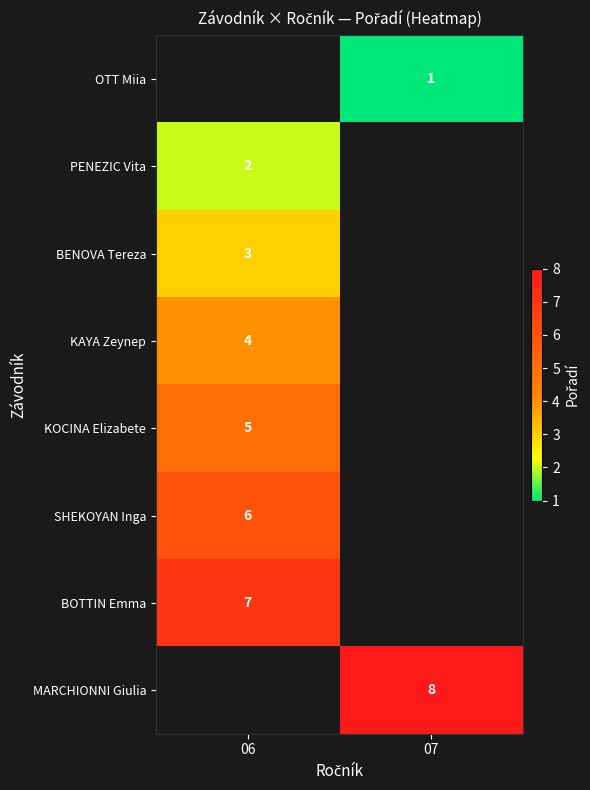

The PENEZIC Vita series shows 0 at 06. True or false?

False